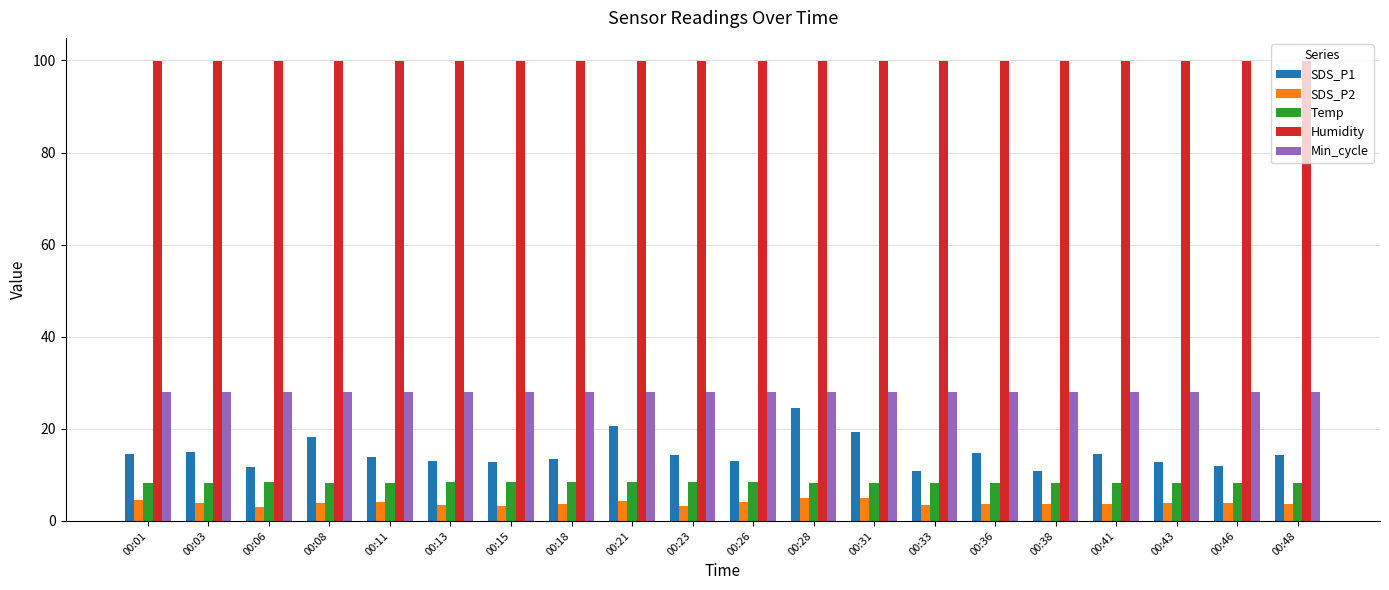

List the series in order of their peak value, lowest first.

SDS_P2, Temp, SDS_P1, Min_cycle, Humidity